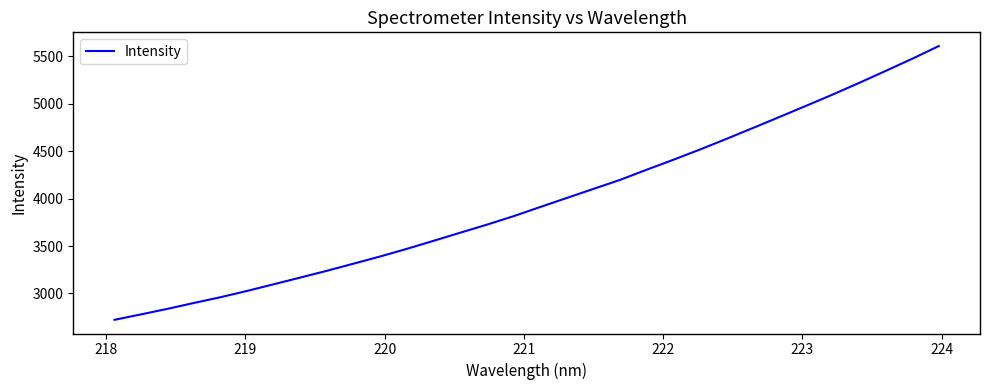

What is the minimum value shown in the chart?

2721.3